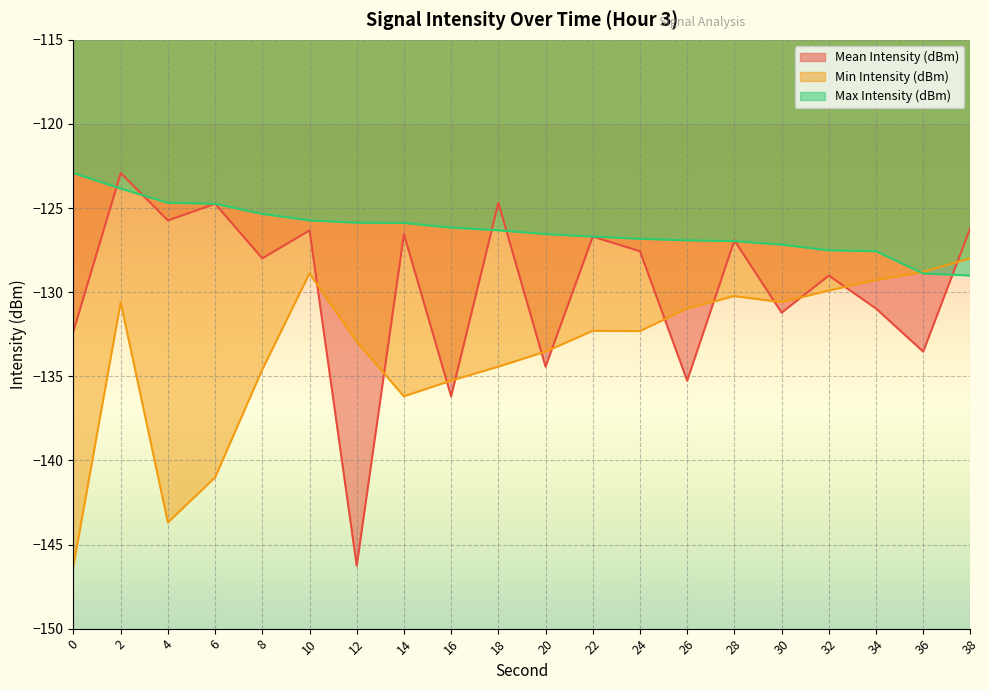

What is the value of the Mean Intensity (dBm) point at the 9th from the left?

-136.2